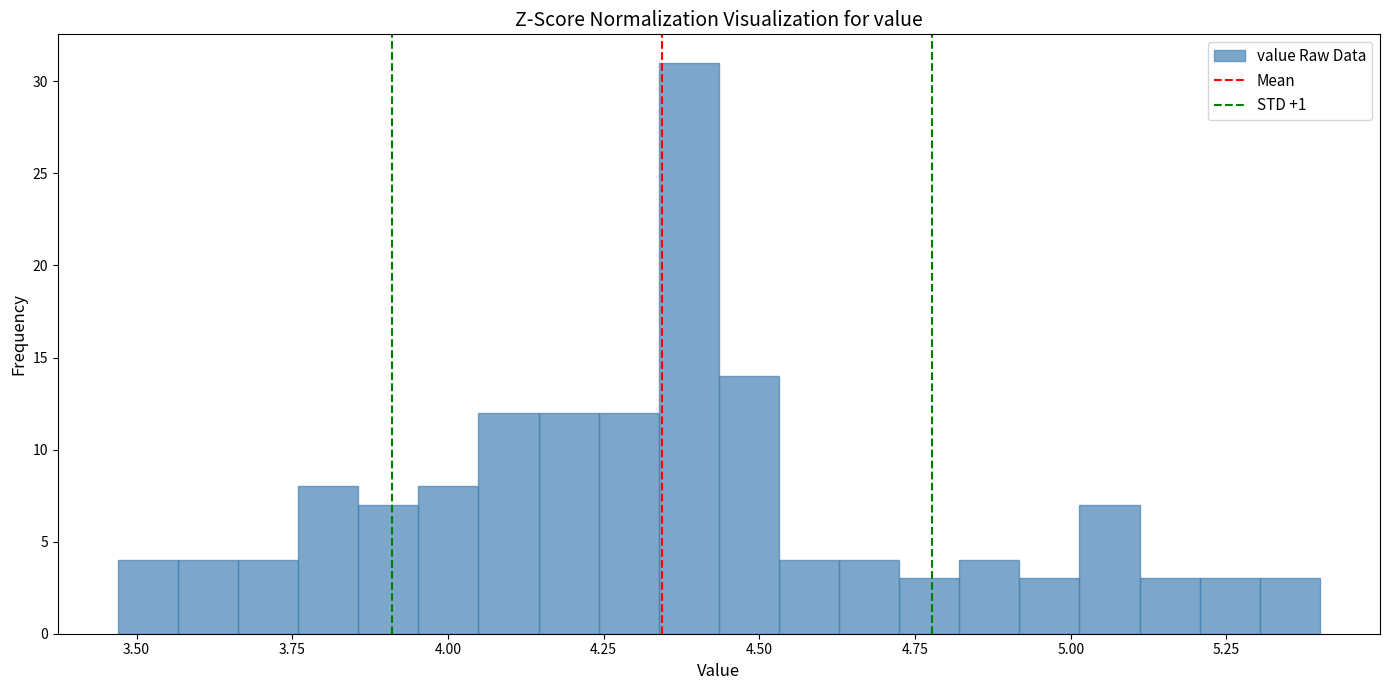

Around what value on the x-axis is the tallest bar? Give the approximate position of its centre, as read against the axis.

4.40